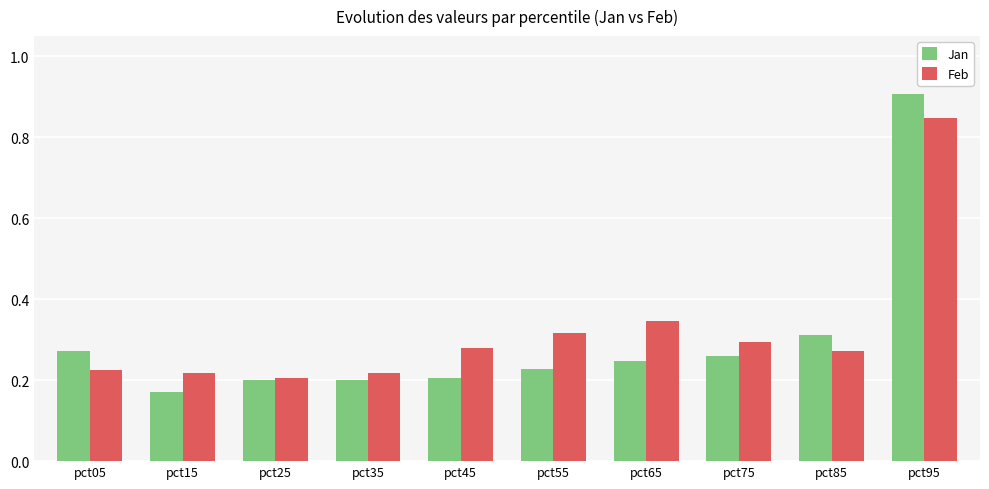

Which series has the largest range (max minus min)?

Jan